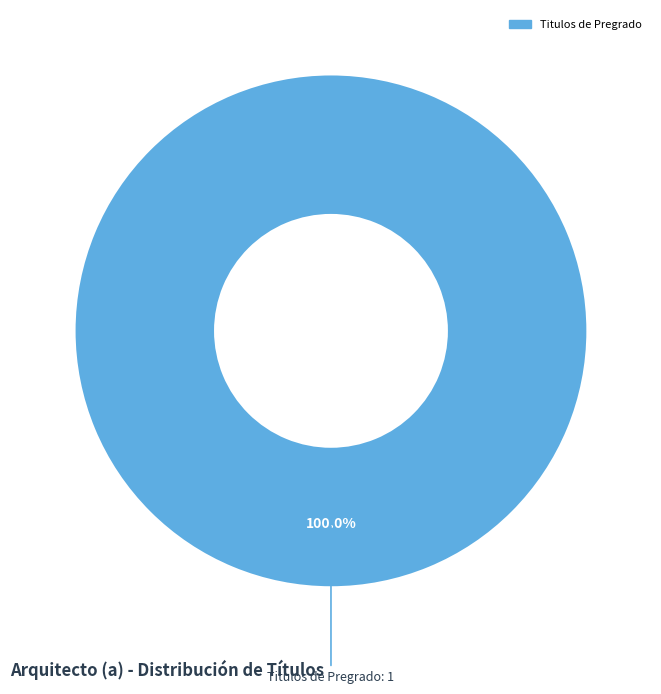

How many slices are in this pie chart?

1